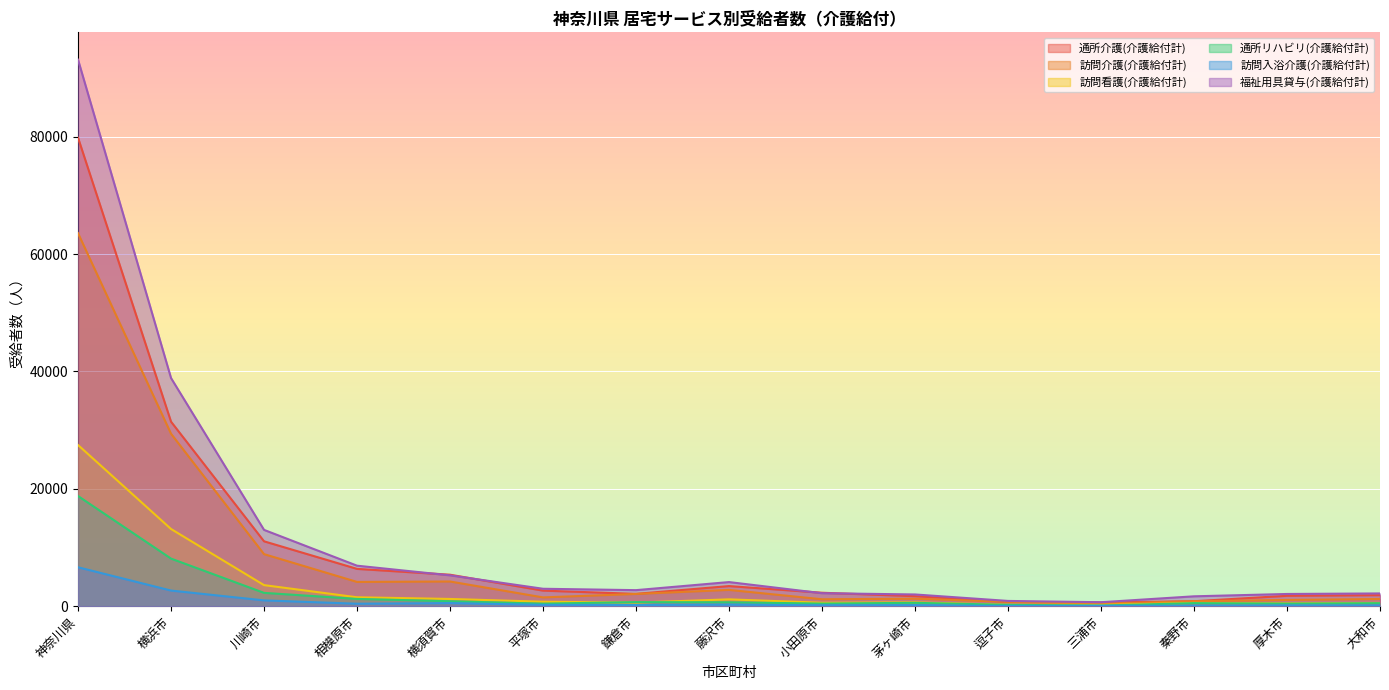

How many lines are shown in the chart?

6